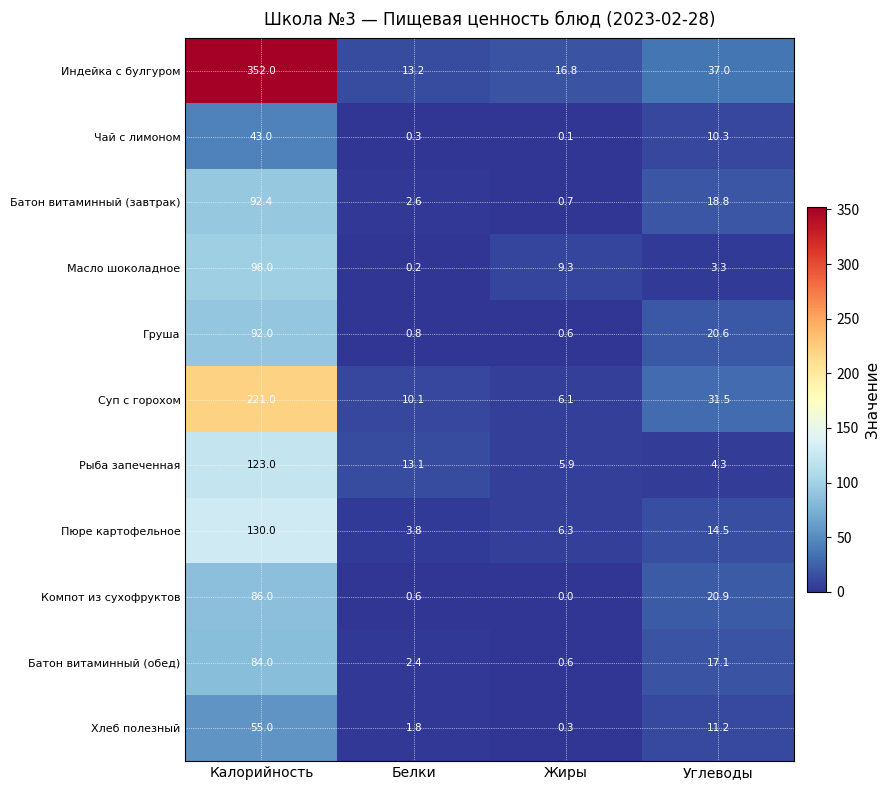

Rank the series by their maximum value, from lowest to highest.

Чай с лимоном, Хлеб полезный, Батон витаминный (обед), Компот из сухофруктов, Груша, Батон витаминный (завтрак), Масло шоколадное, Рыба запеченная, Пюре картофельное, Суп с горохом, Индейка с булгуром